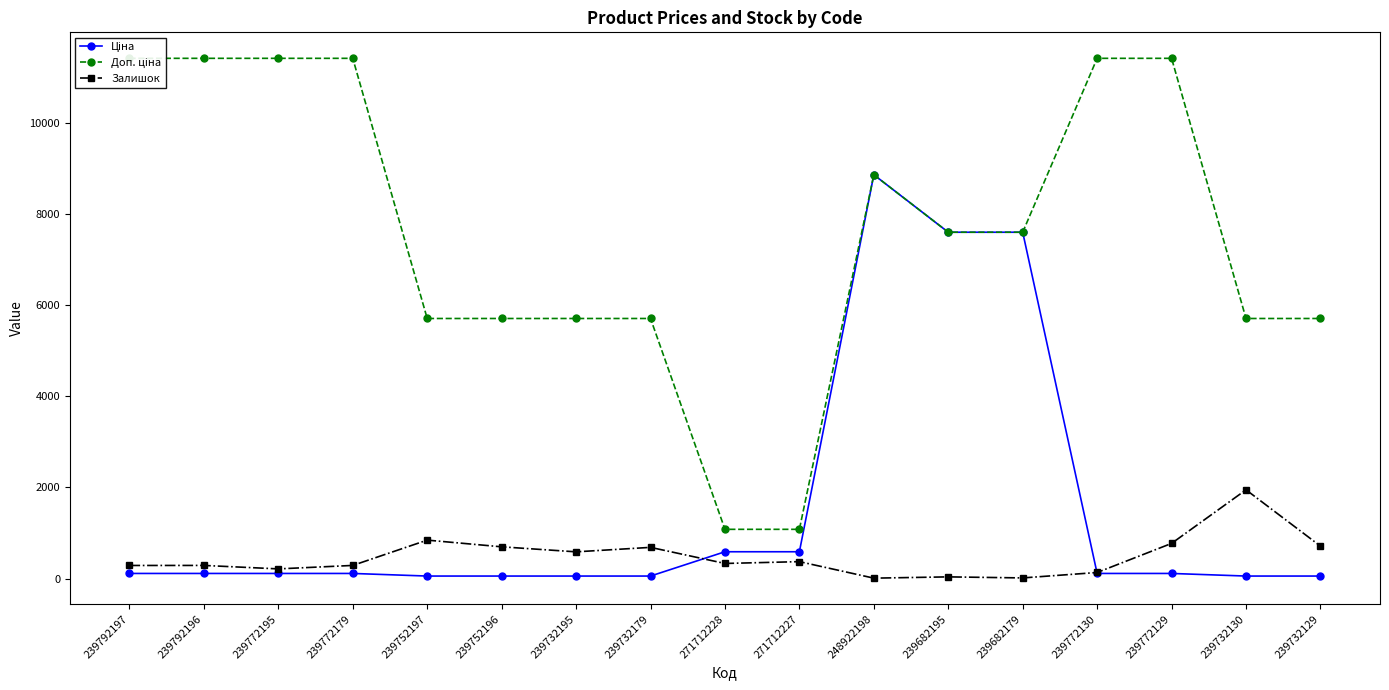

What is the sum of all Доп. ціна values?

128903.0